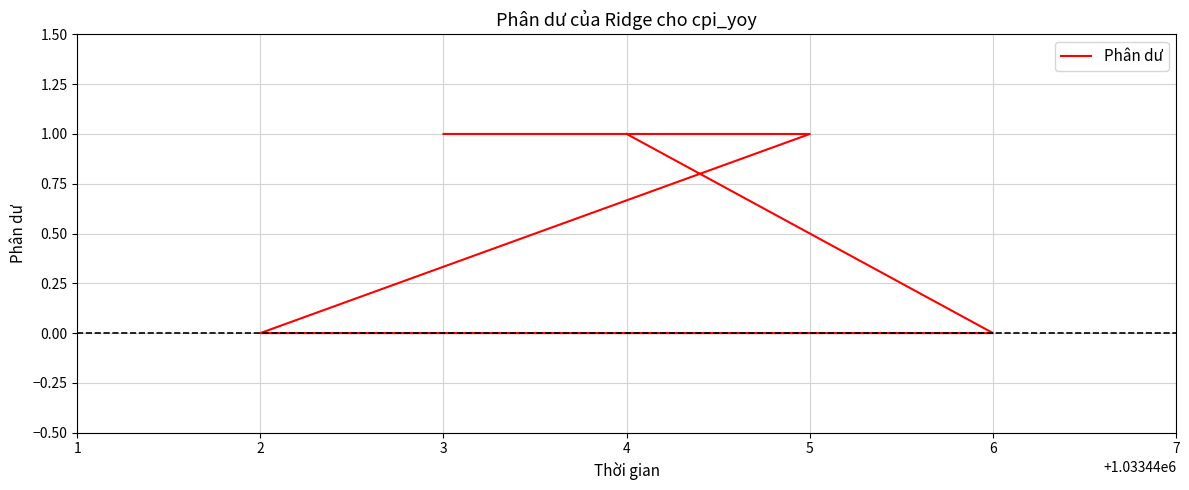

Count the number of data series in this chart.

1